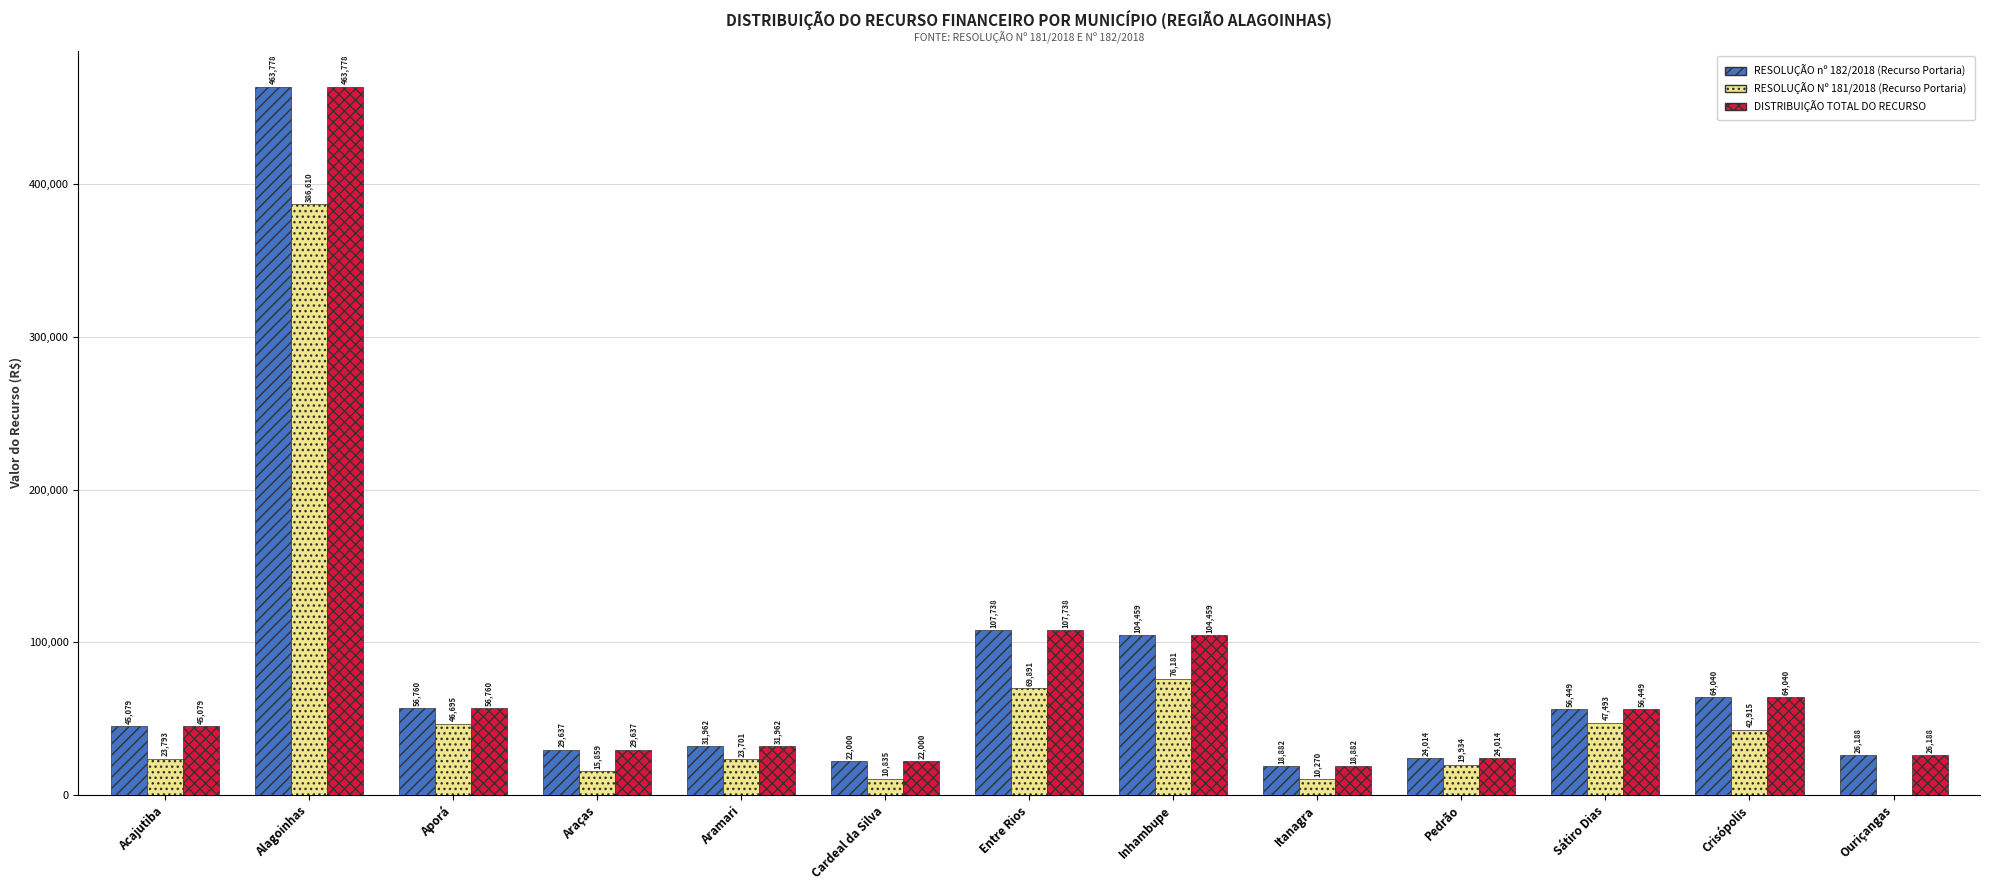

At which category is the sum across all series the highest?

Alagoinhas